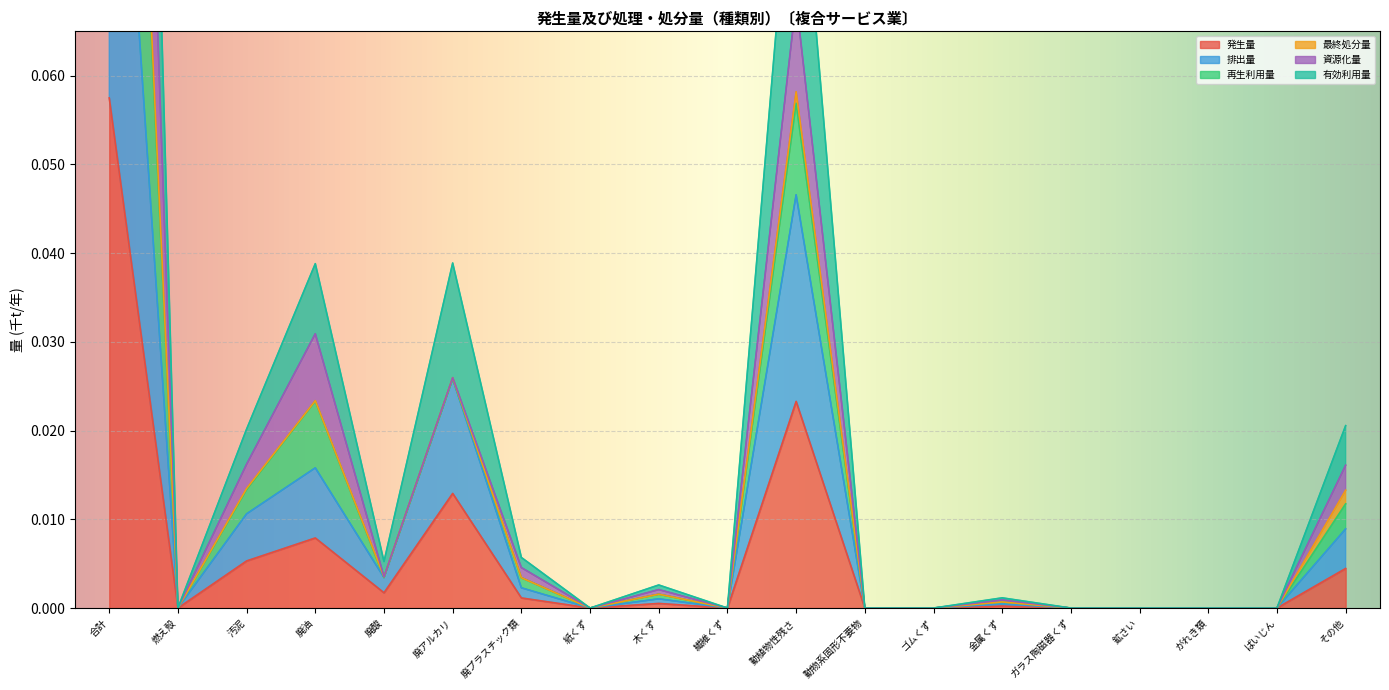

What is the difference between the maximum and second lowest values in the 発生量 series?

0.1